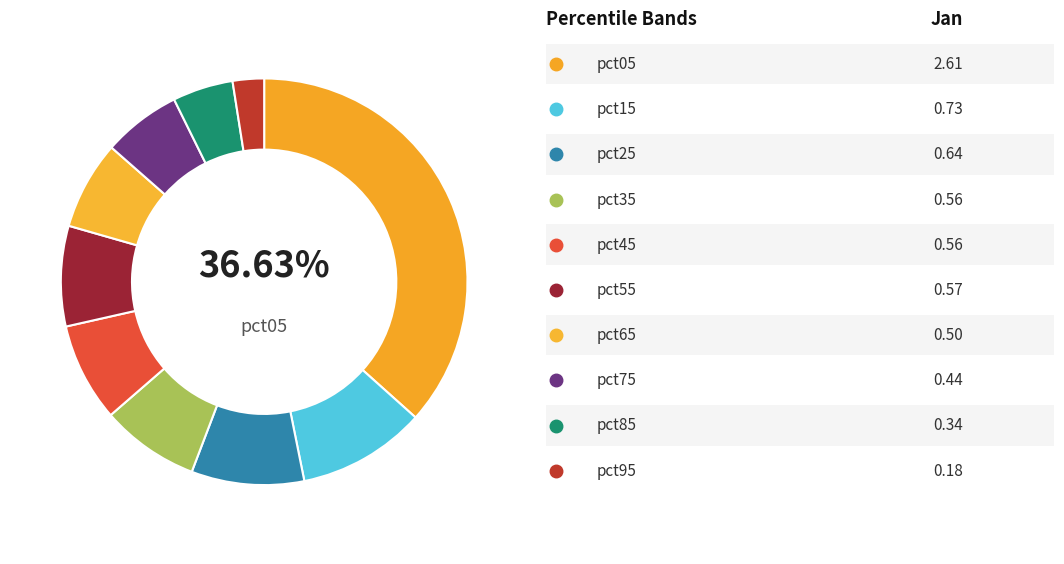

How many slices are in this pie chart?

10